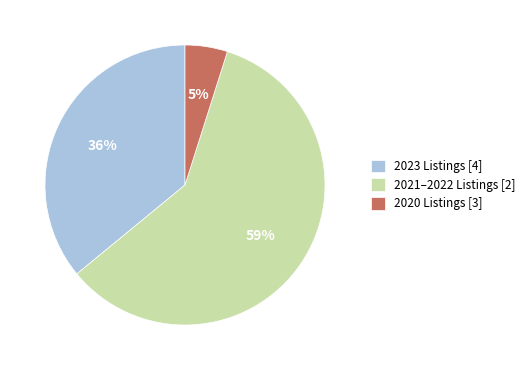

Which has a higher value, 2023 Listings [4] or 2021–2022 Listings [2]?

2021–2022 Listings [2]